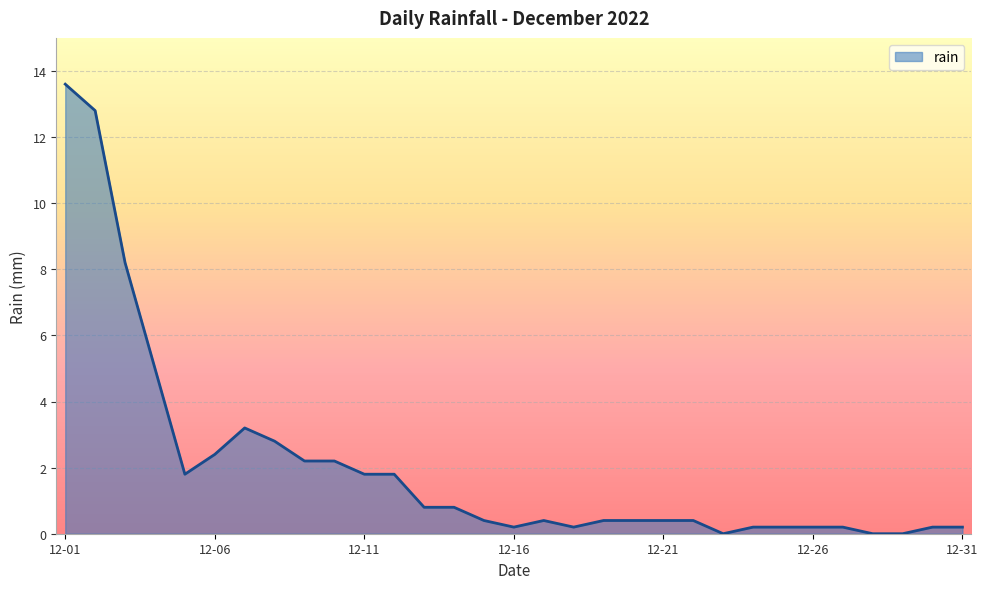

What is the greatest value displayed?

13.6